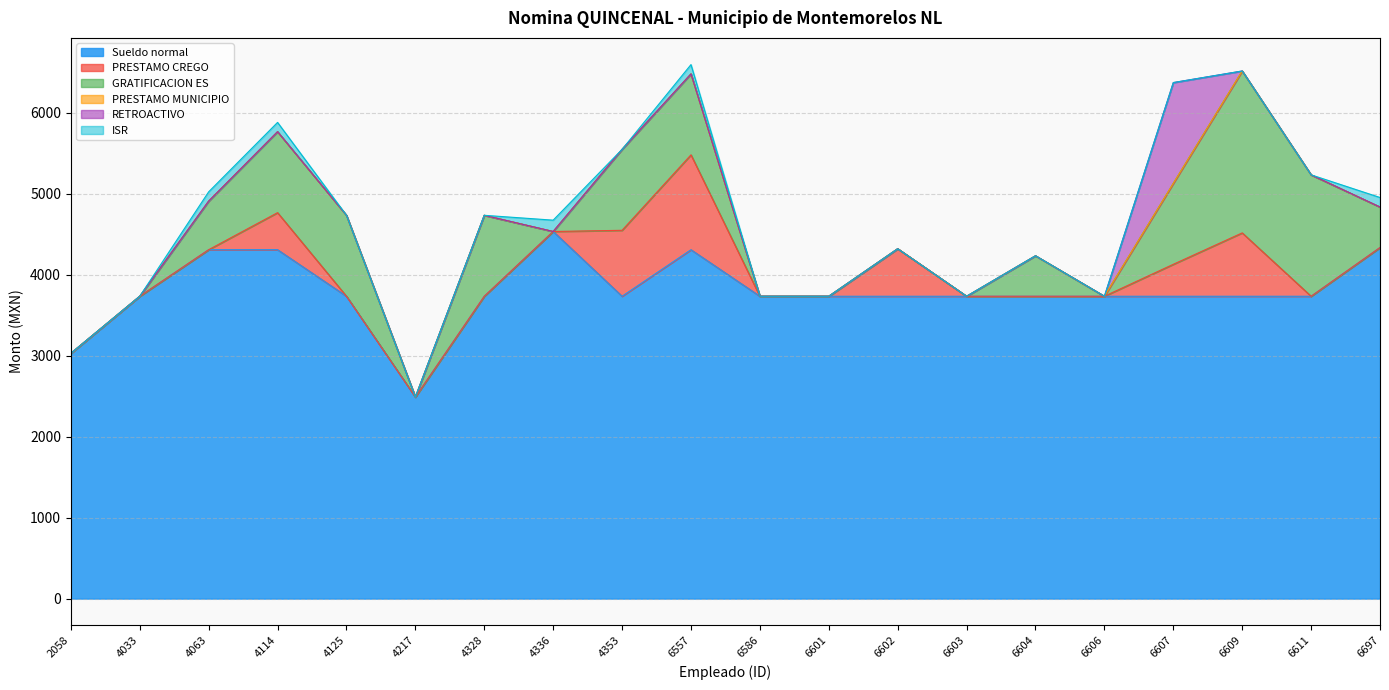

At which category is the sum across all series the highest?

6557